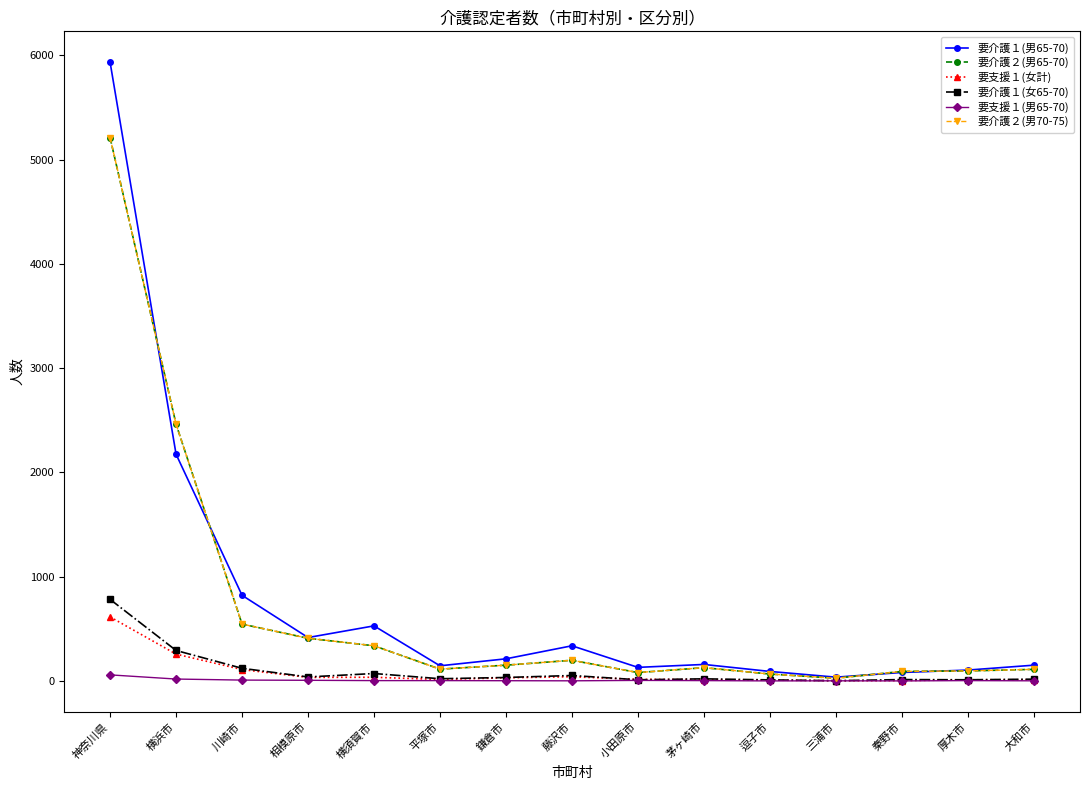

Which series has the widest spread of values?

要介護１(男65-70)